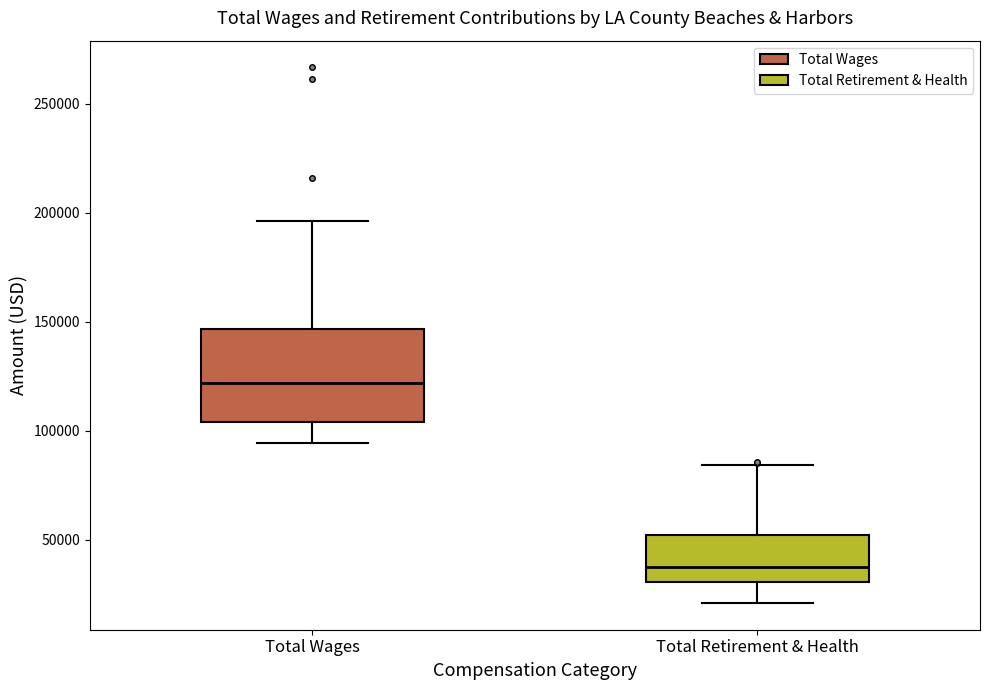

Reading left to right, transcribe this box plot: for each box, give where its median line is, the range the box spans, and where its two whiskers end, as read against the y-axis. The values are not printed on the chart, so give them approximately, as read against the axis.

Total Wages: median 120000, box 105000 to 145000, whiskers 95000 to 195000
Total Retirement & Health: median 35000, box 30000 to 50000, whiskers 20000 to 85000